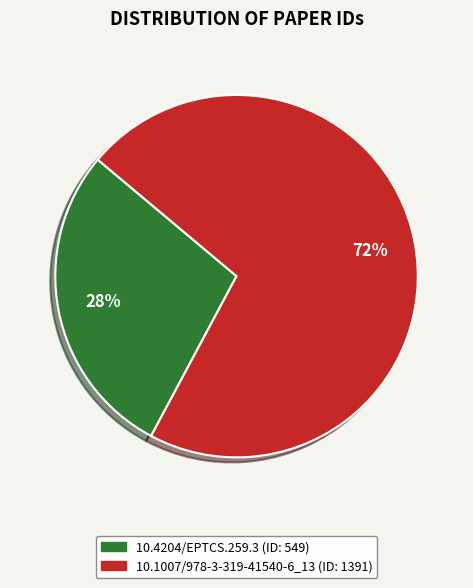

Does 10.1007/978-3-319-41540-6_13 represent more than half of the total?

Yes